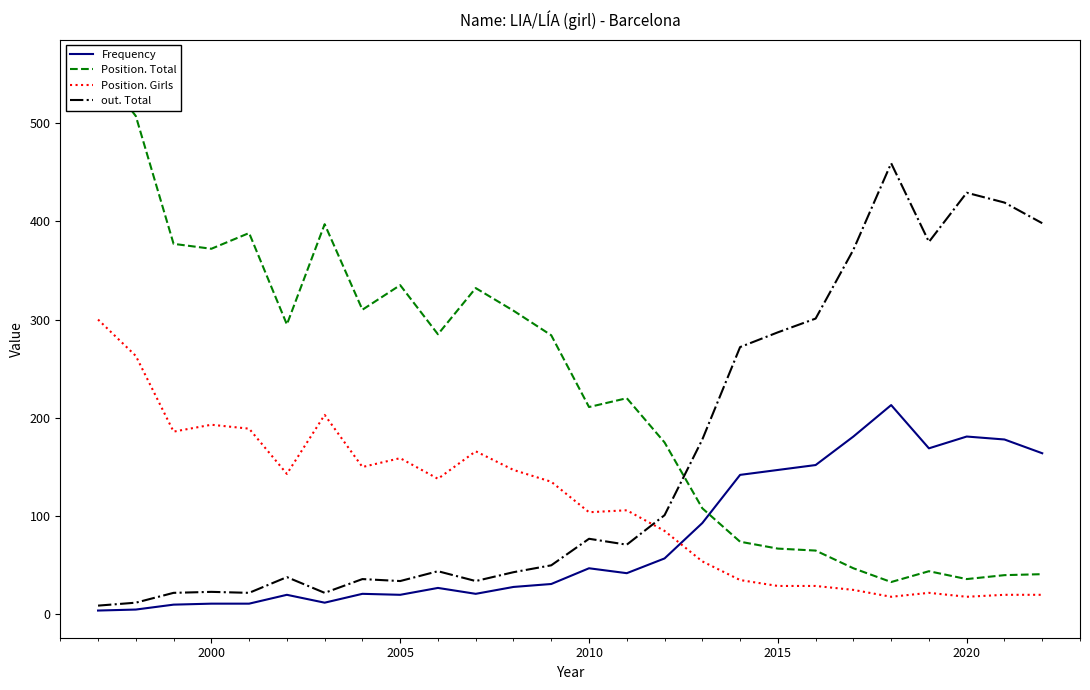

After their last crossing, which series has the higher values: Position. Girls or out. Total?

out. Total